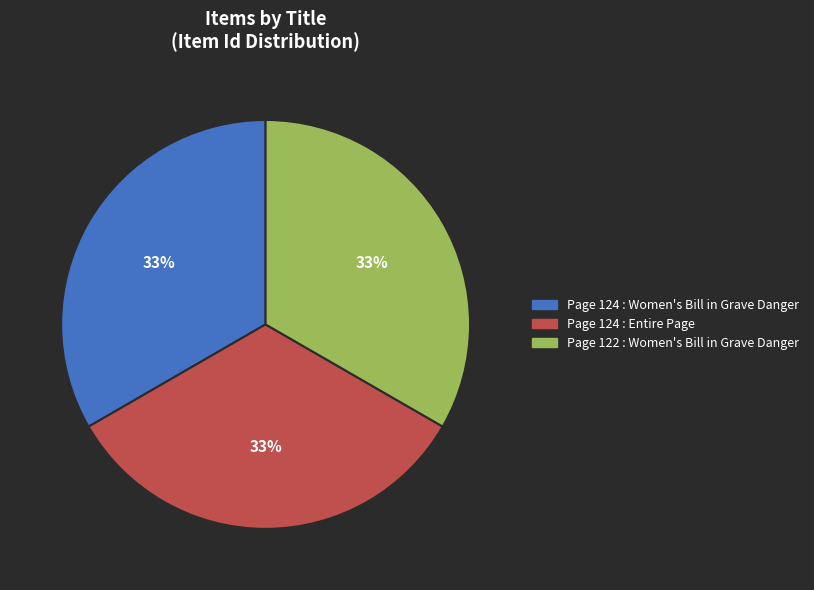

To the nearest percent, what is the average slice percentage?

33%